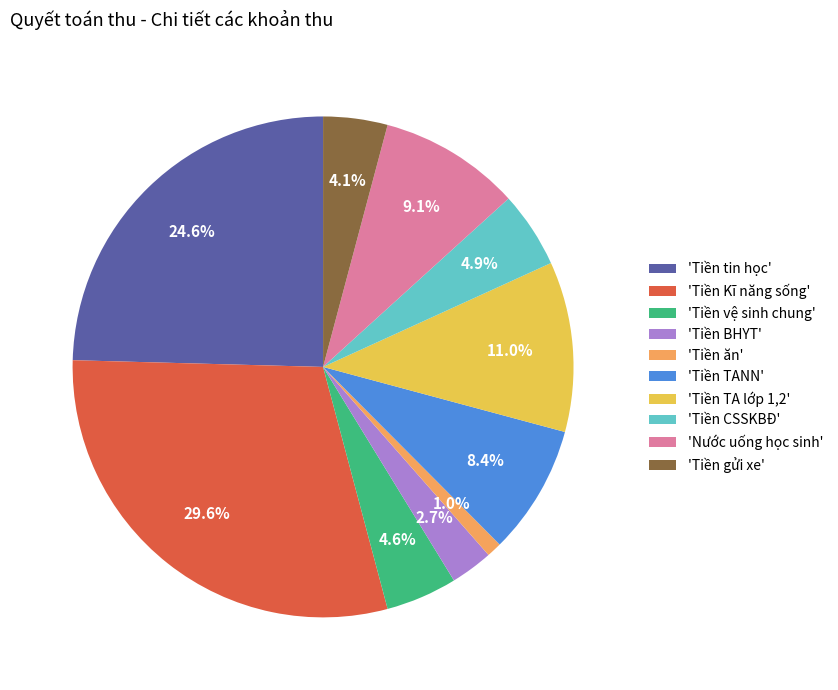

Which category has the biggest portion of the pie?

'Tiền Kĩ năng sống'